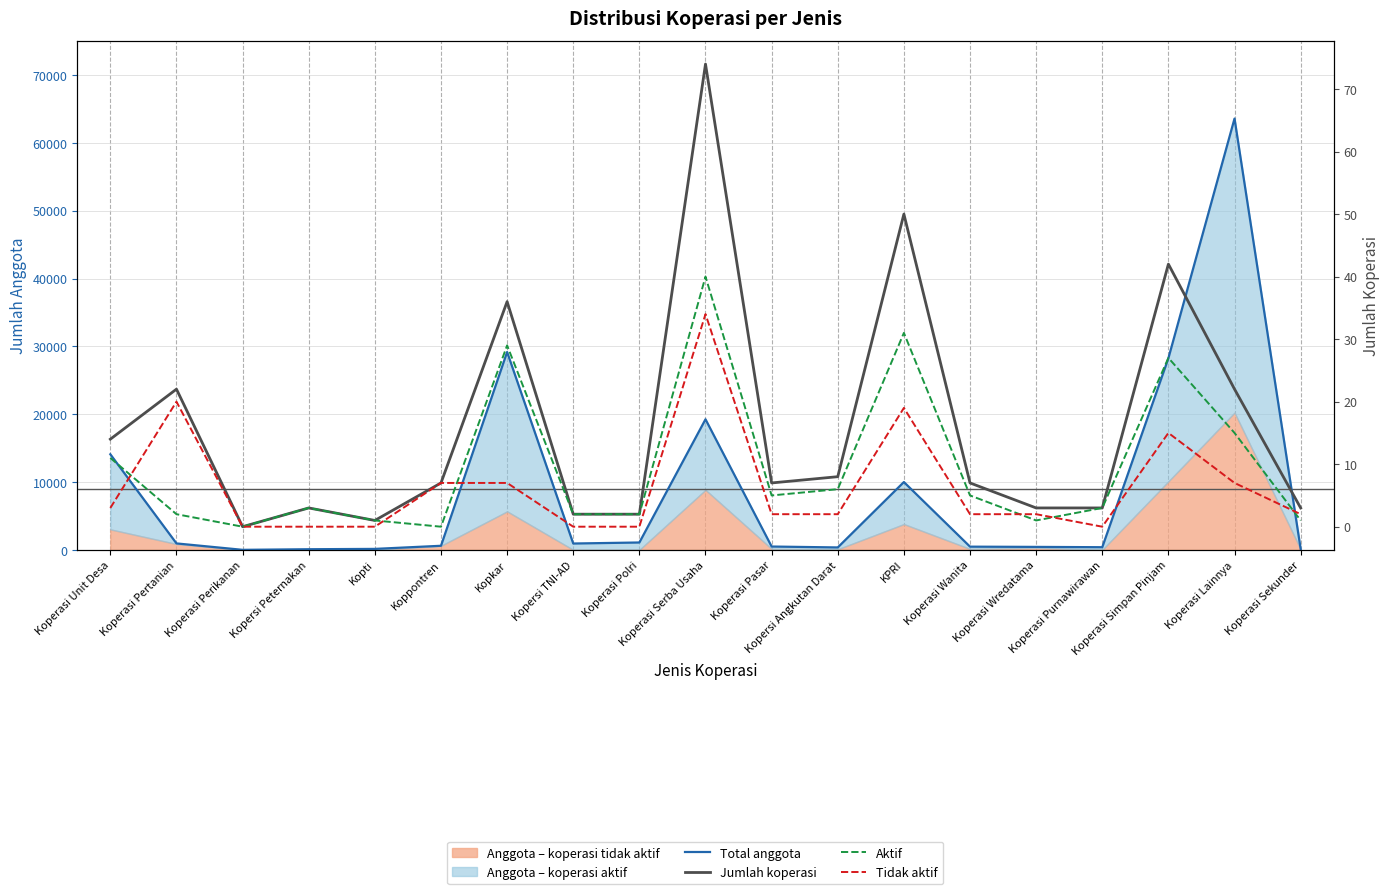

At which category is the sum across all series the highest?

Koperasi Lainnya